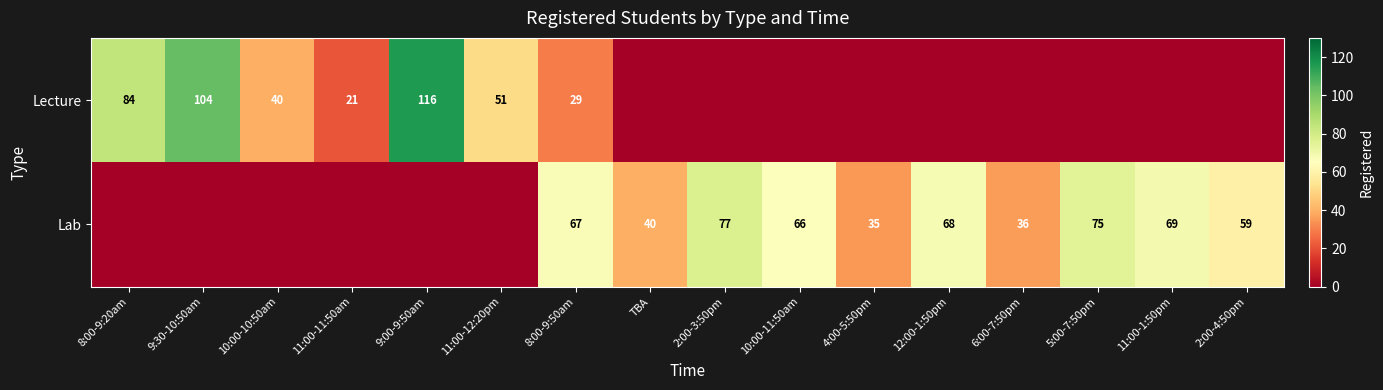

The Lecture series shows 84 at 8:00-9:20am. True or false?

True